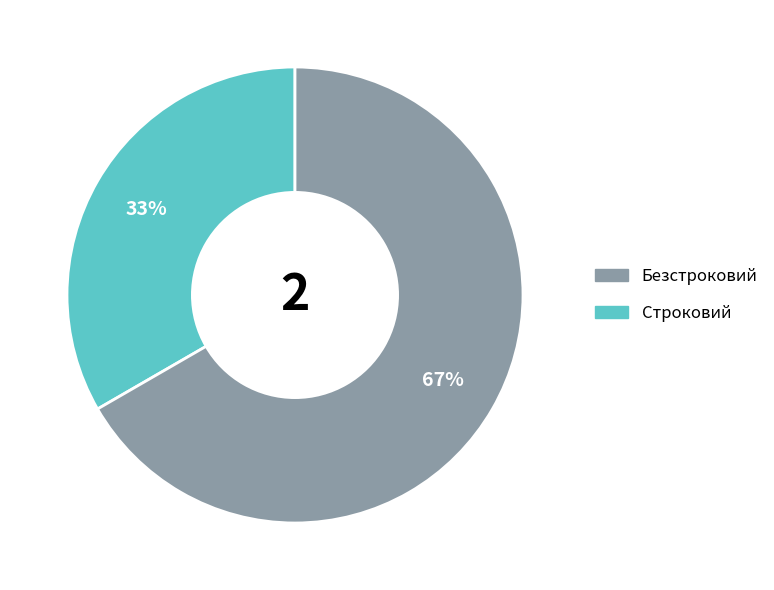

Is there any slice that represents more than half of the pie?

Yes